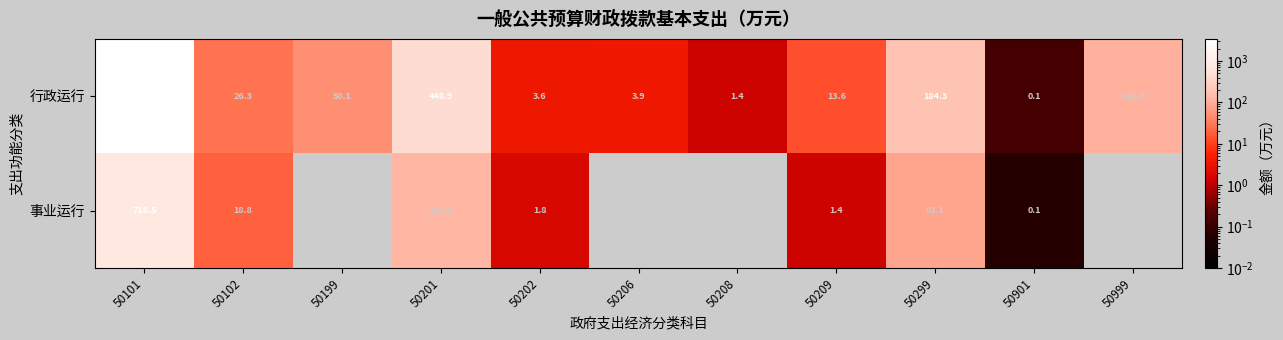

At 50299, list the series in order from smallest to largest.

事业运行, 行政运行